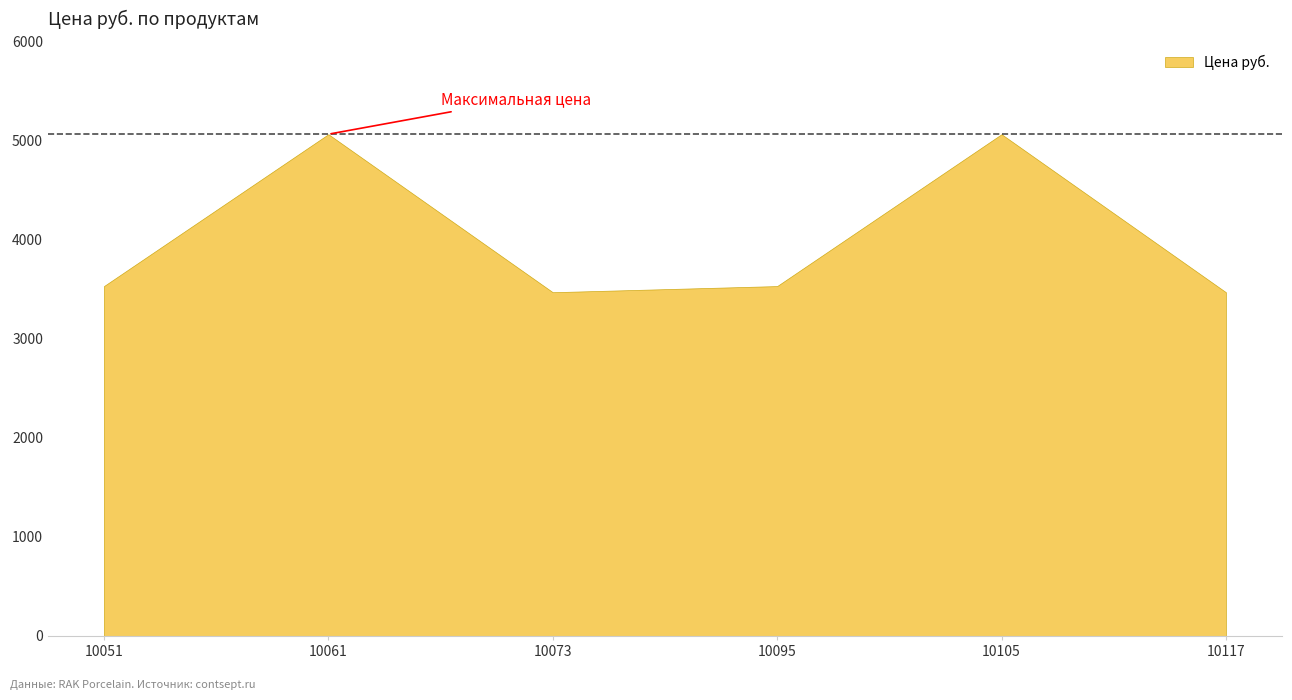

What is the average value?

4025